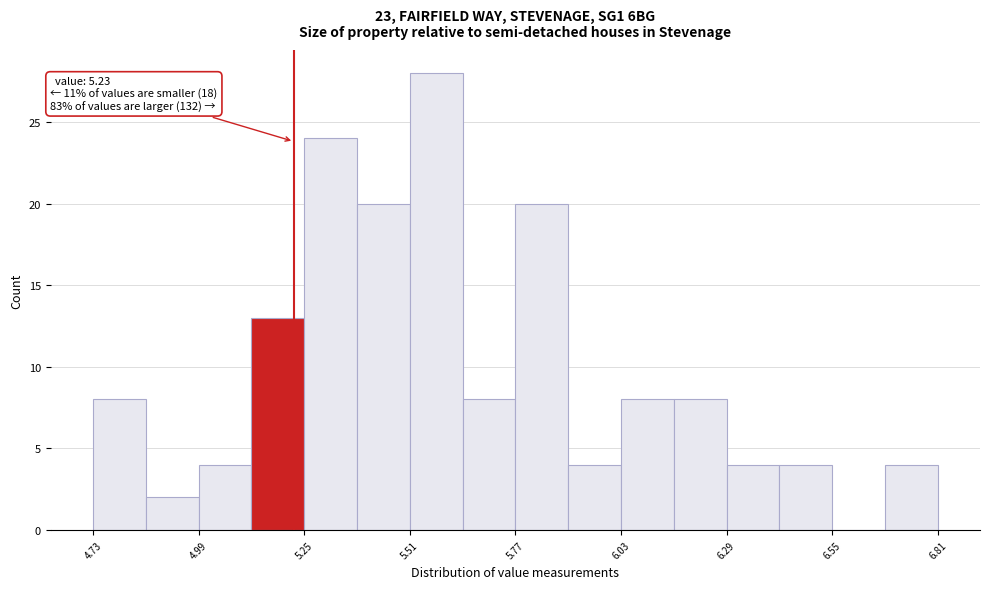

Around what value on the x-axis is the tallest bar? Give the approximate position of its centre, as read against the axis.

5.60